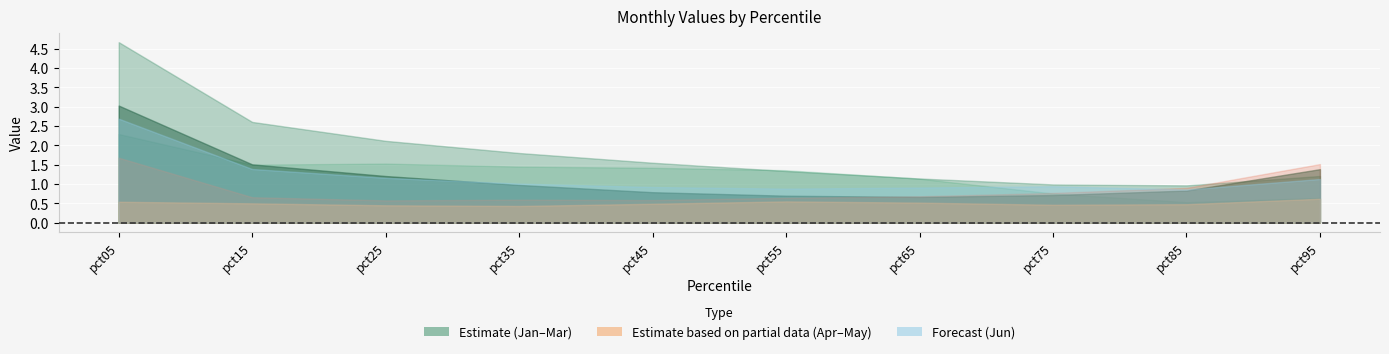

How many data points does each series have?

10